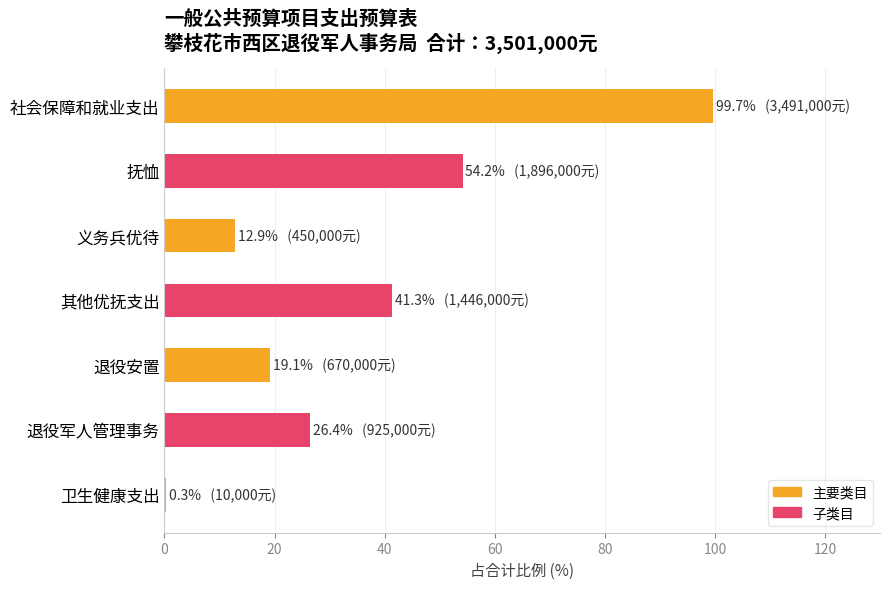

What value does the data have at 社会保障和就业支出?

99.7